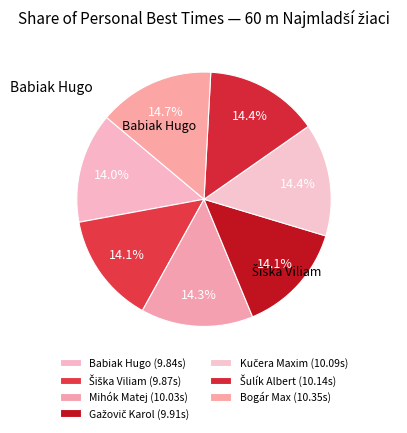

How many slices are in this pie chart?

7